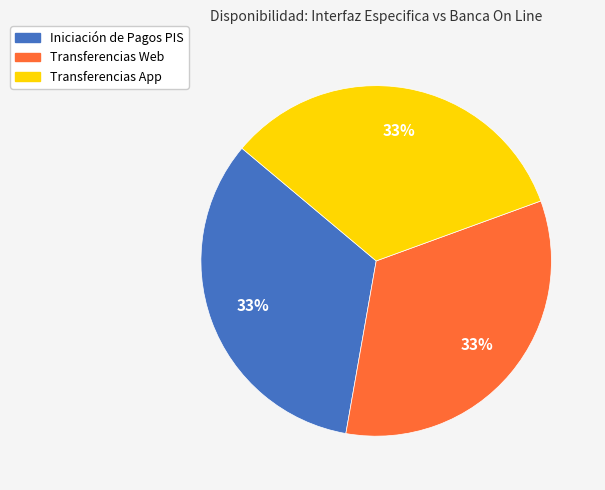

Does Transferencias App represent more than half of the total?

No